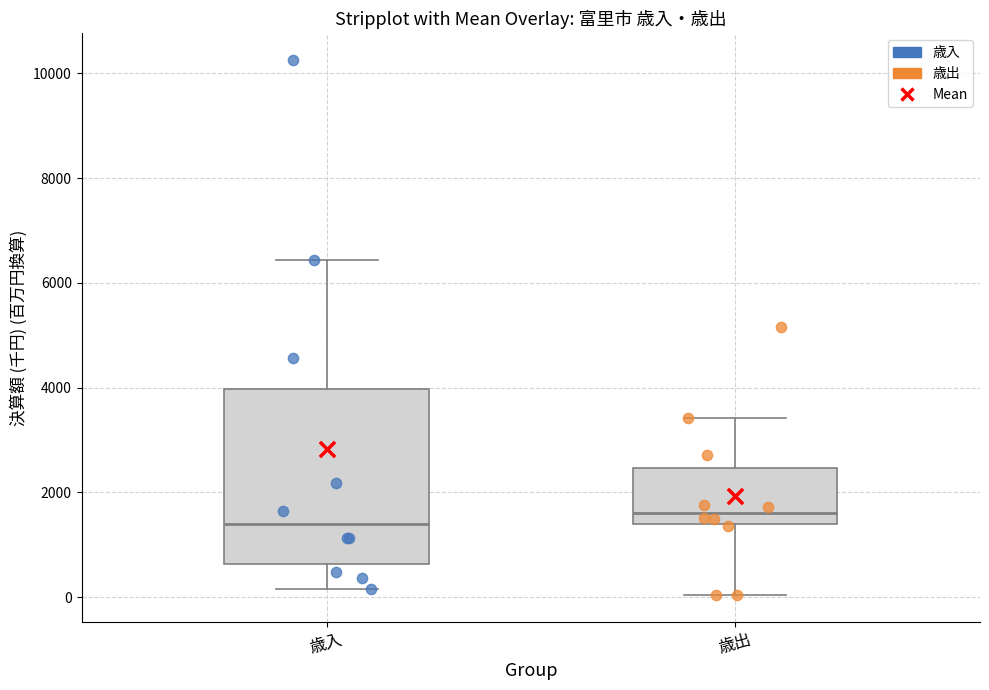

Reading left to right, read every box against the y-axis: the position of its median line, the range the box covers, and the ends of its whiskers. The values are not printed on the chart, so give them approximately, as read against the axis.

歳入: median 1400, box 600 to 4000, whiskers 200 to 6400
歳出: median 1600, box 1400 to 2400, whiskers 0 to 3400